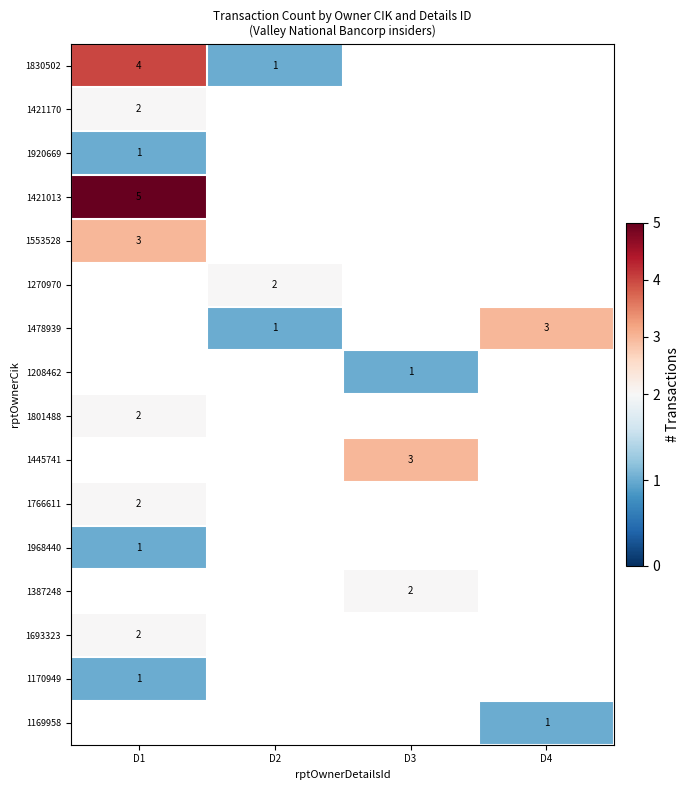

The 1170949 series shows 1 at D1. True or false?

True